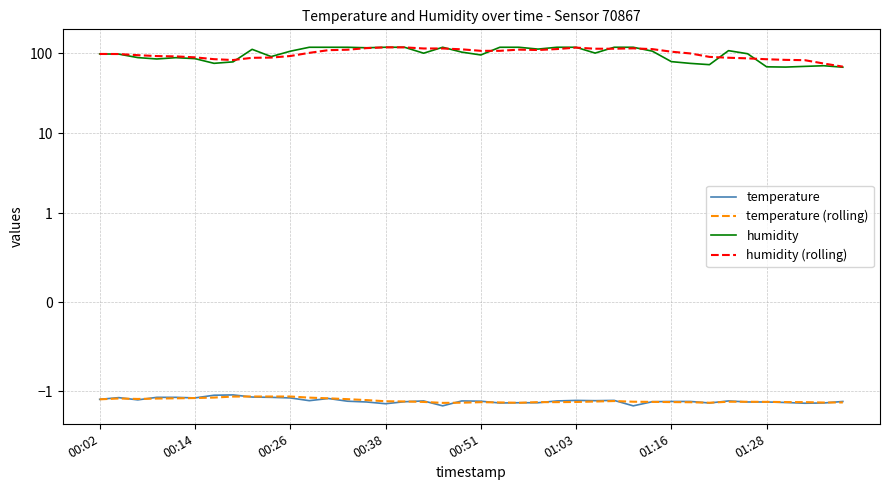

How many distinct data groups are displayed?

4